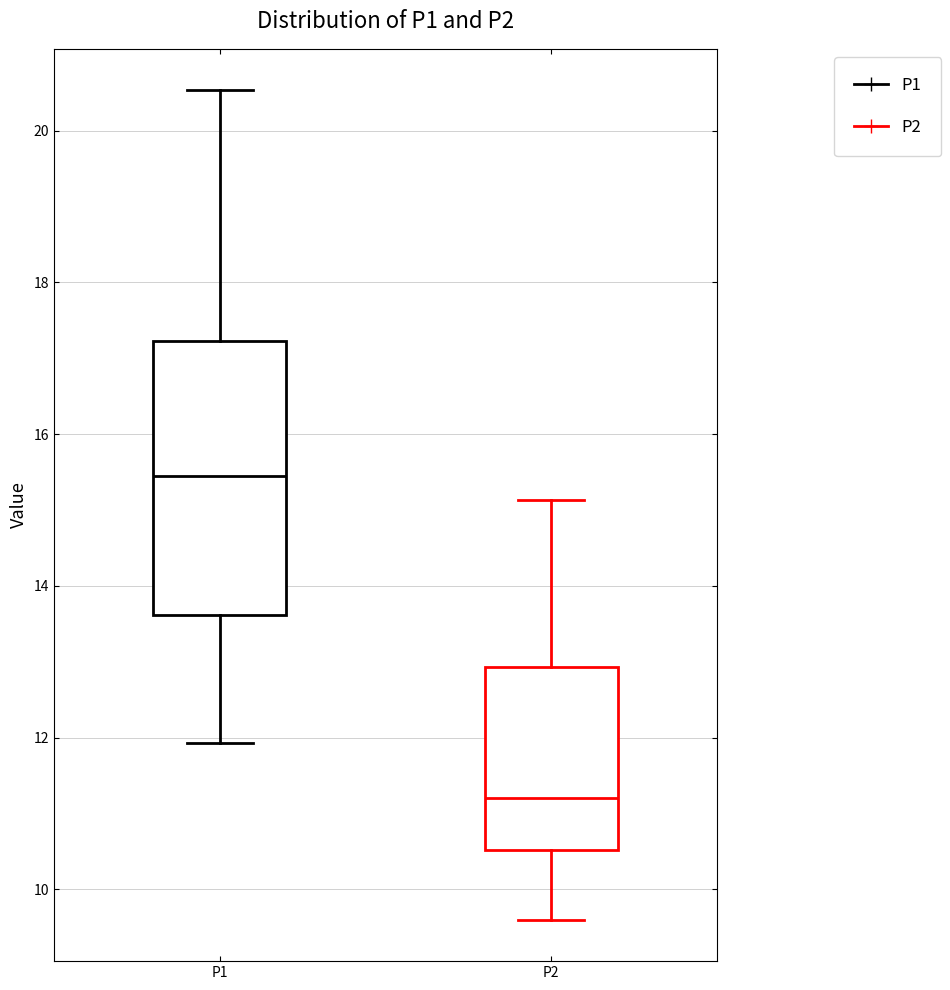

Reading left to right, read every box against the y-axis: the position of its median line, the range the box covers, and the ends of its whiskers. The values are not printed on the chart, so give them approximately, as read against the axis.

P1: median 15.4, box 13.6 to 17.2, whiskers 12.0 to 20.6
P2: median 11.2, box 10.6 to 13.0, whiskers 9.6 to 15.2